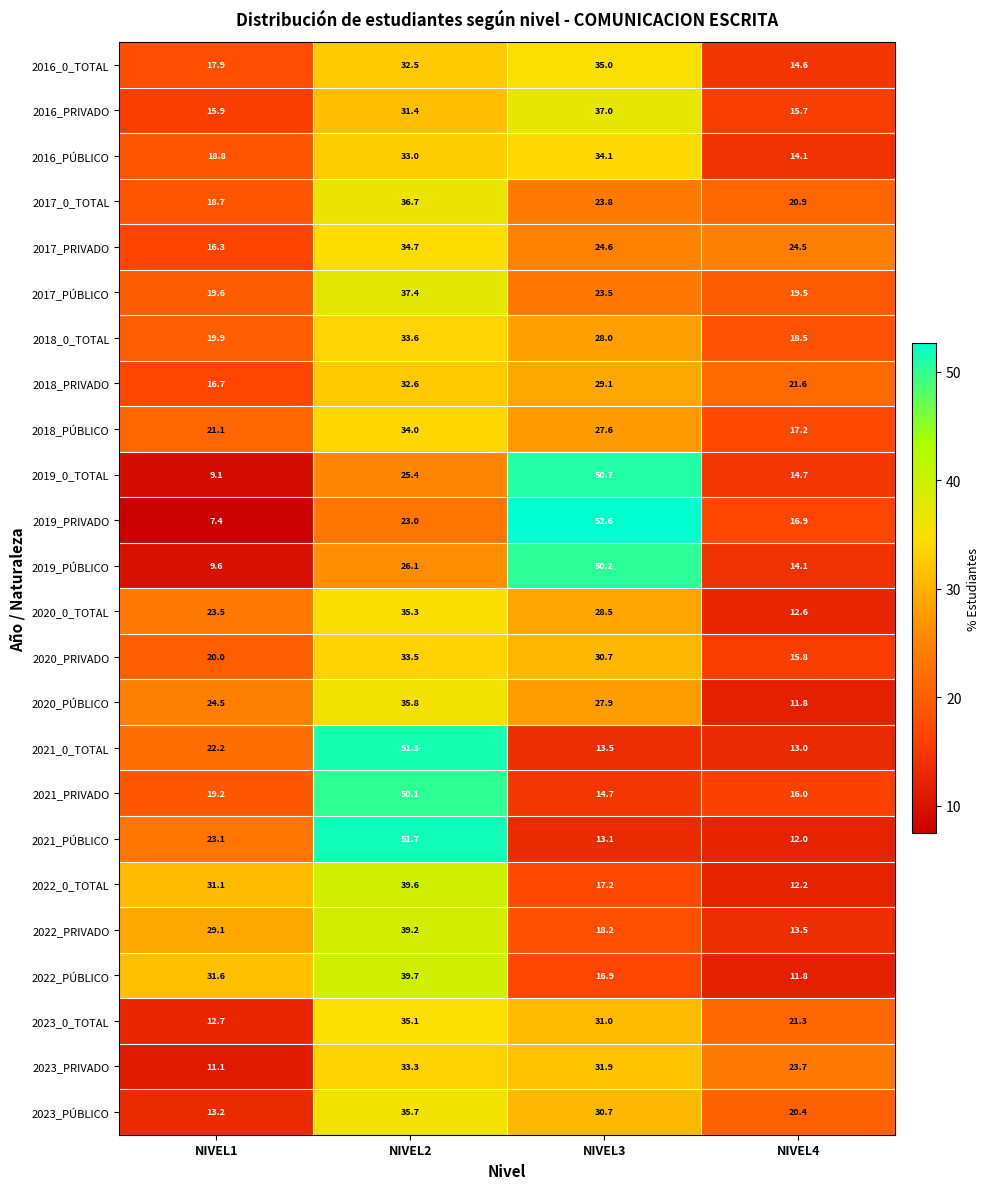

At how many categories does at least one series exceed 48?

2